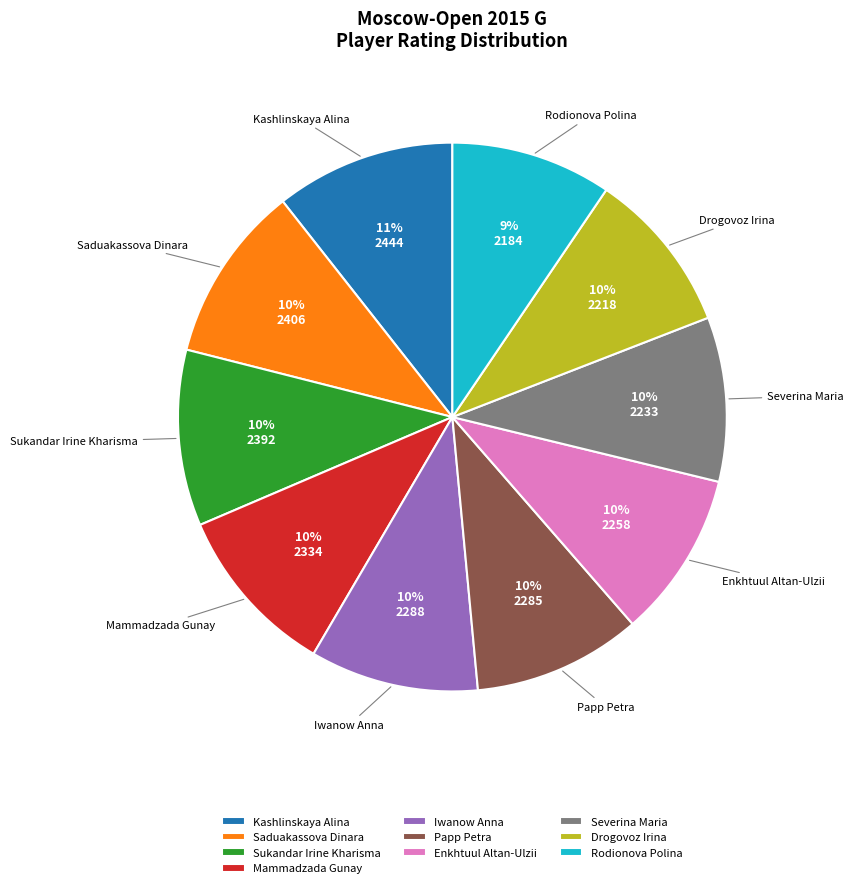

How many slices are in this pie chart?

10